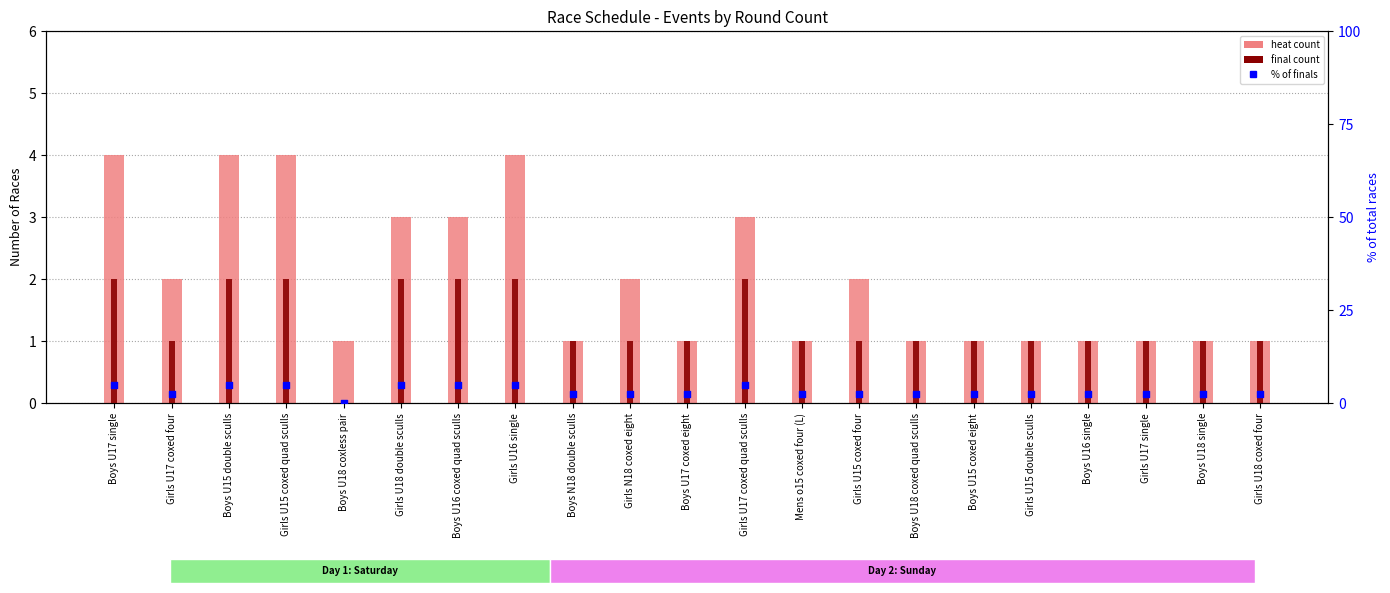

Is the value of final at Girls U18 coxed four greater than the value of heat at Boys U16 coxed quad sculls?

No